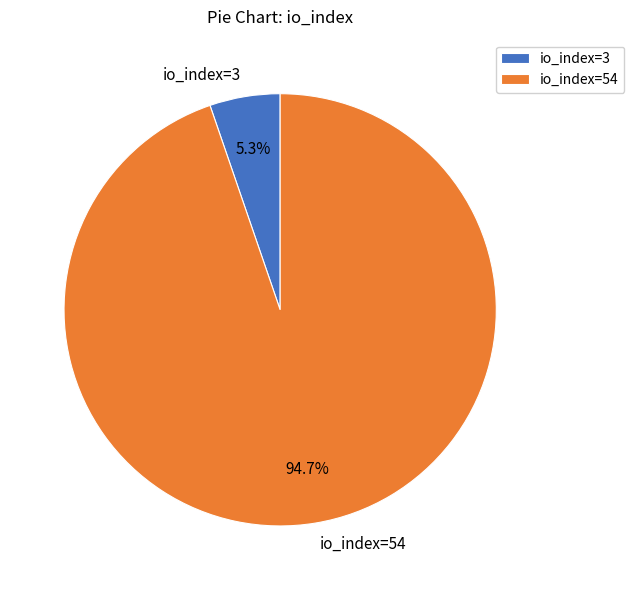

Between io_index=3 and io_index=54, which is larger?

io_index=54